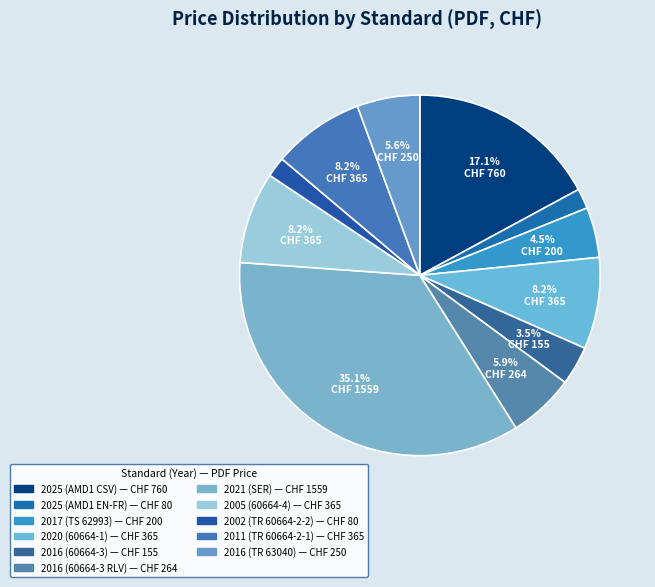

Does 2025 (AMD1 EN-FR) account for over 50% of the chart?

No